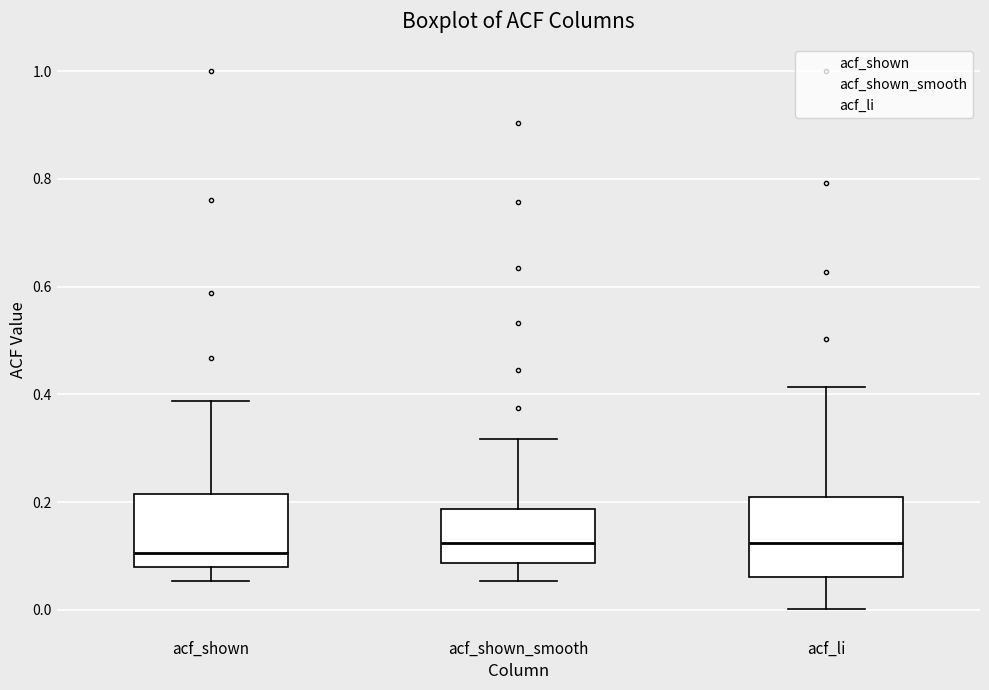

Where does the median line of the box for acf_shown_smooth sit on the y-axis? The values are not printed on the chart, so give them approximately, as read against the axis.

0.12